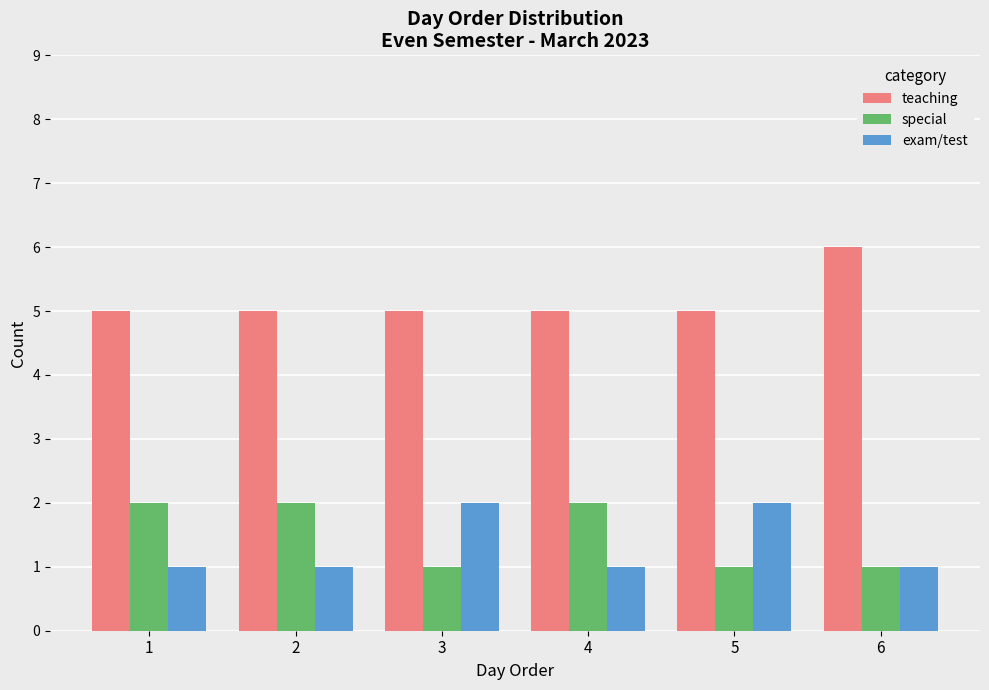

Is the value of exam/test at 4 greater than the value of teaching at 2?

No